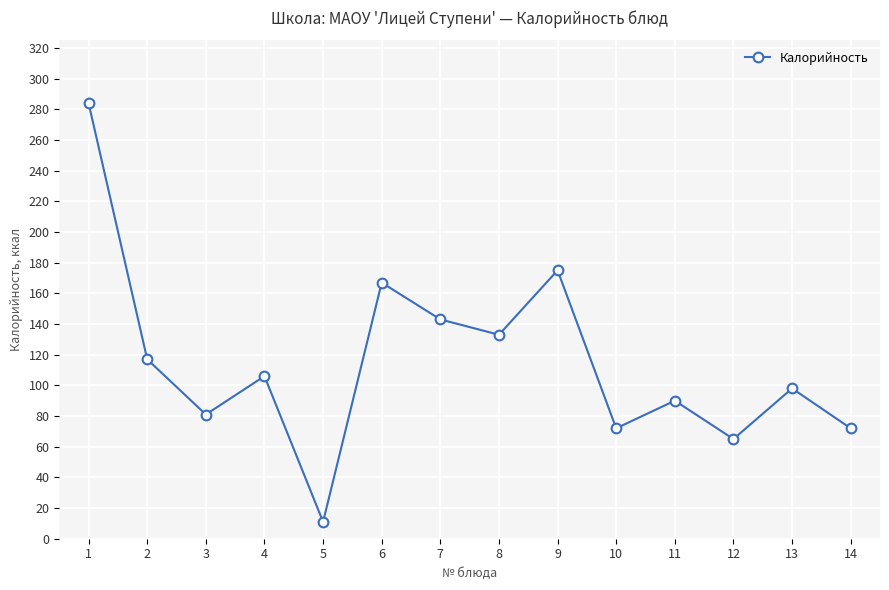

What is the value of the 3rd point from the left?

81